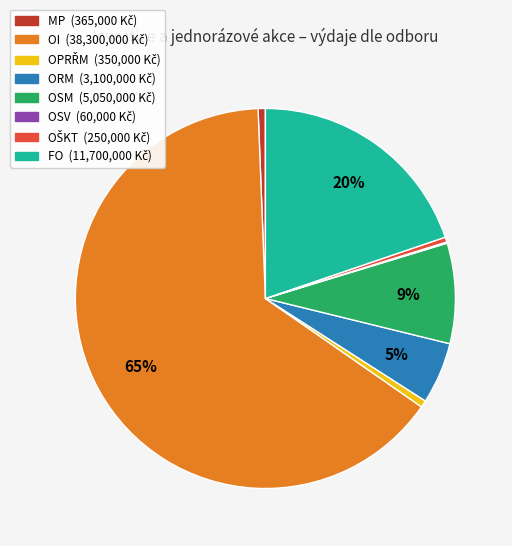

Which category has the biggest portion of the pie?

OI